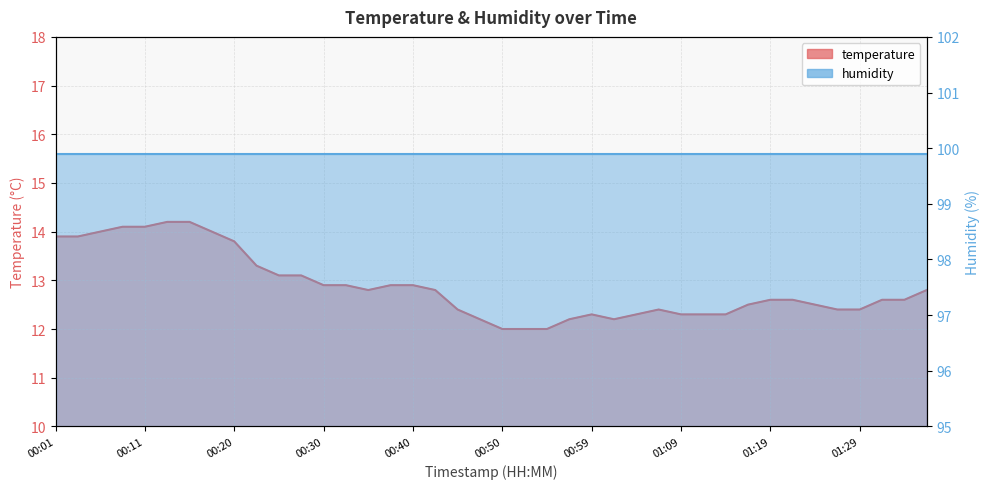

Is it true that the value at 01:24 is 12.5?

True